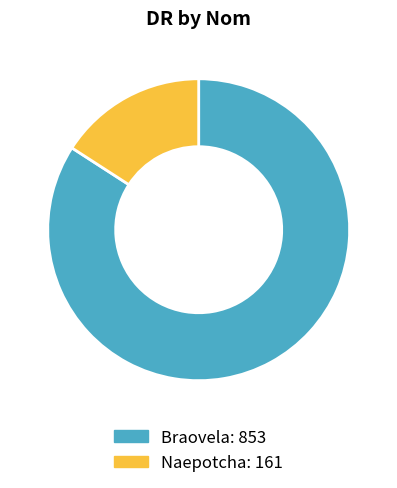

What is the smallest slice in the pie chart?

Naepotcha